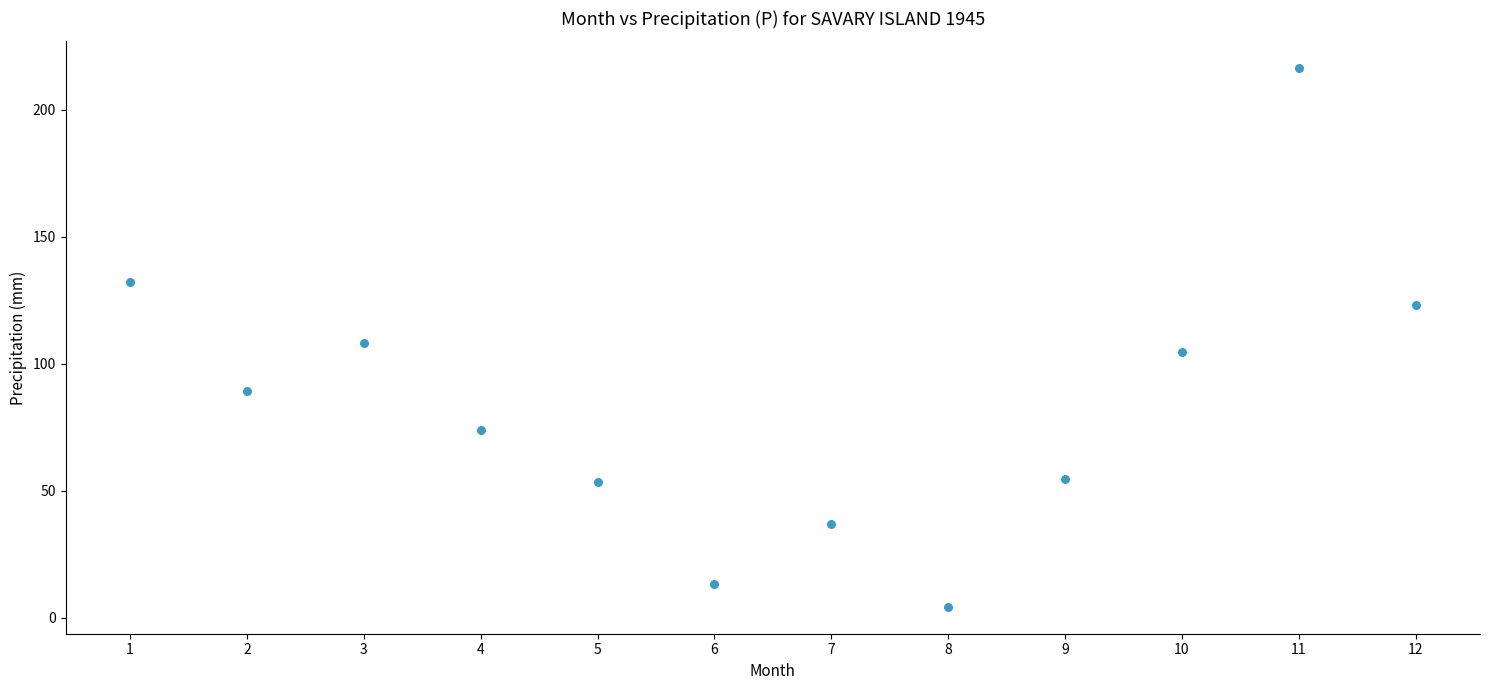

What is the range of X values (max minus min)?

11.0